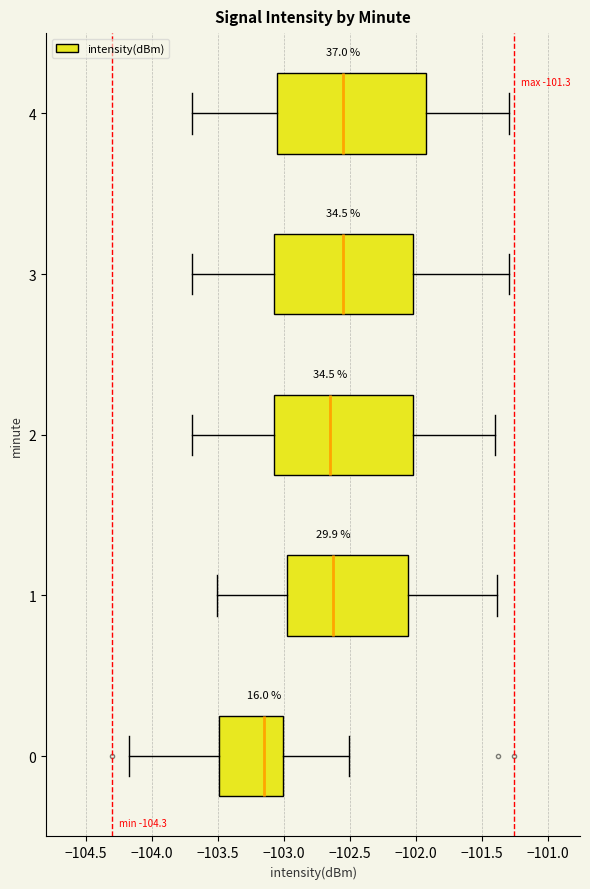

Comparing the boxes themselves (not the whiskers), which one is the widest?

4